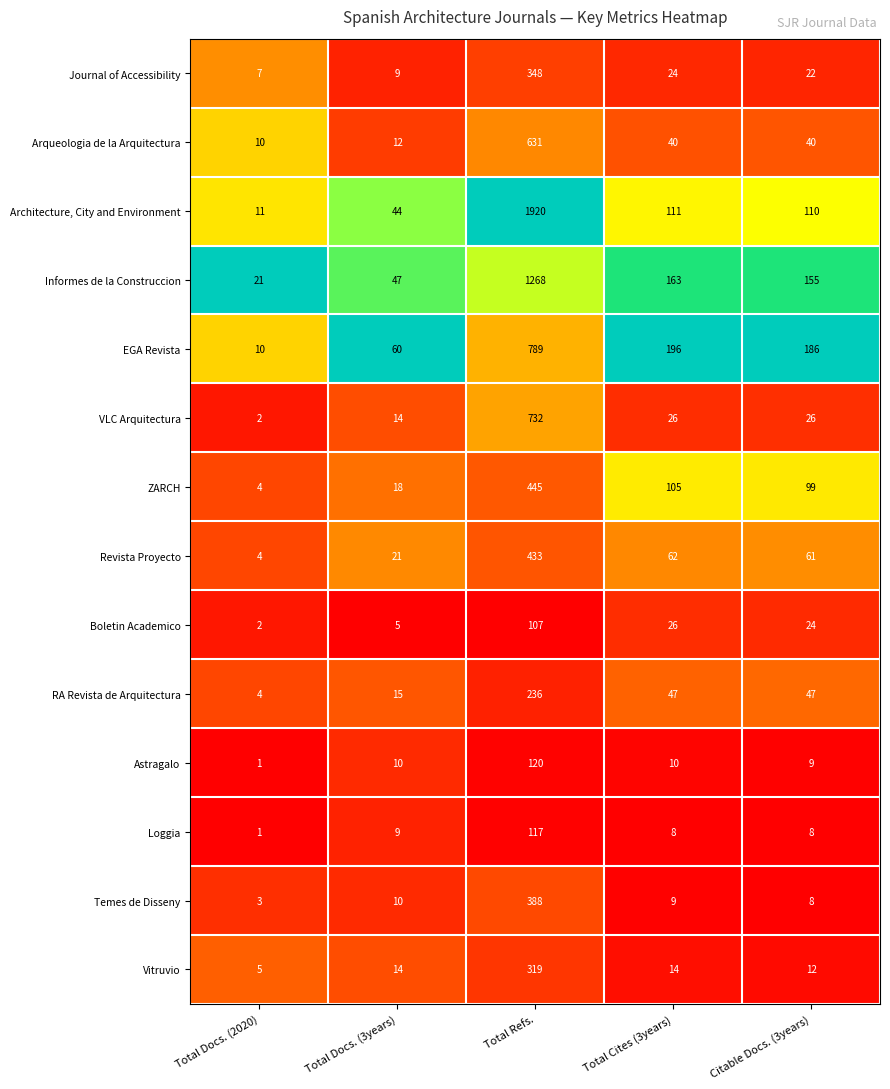

What value does the RA Revista de Arquitectura series have at Citable Docs. (3years), to the nearest 50?

50